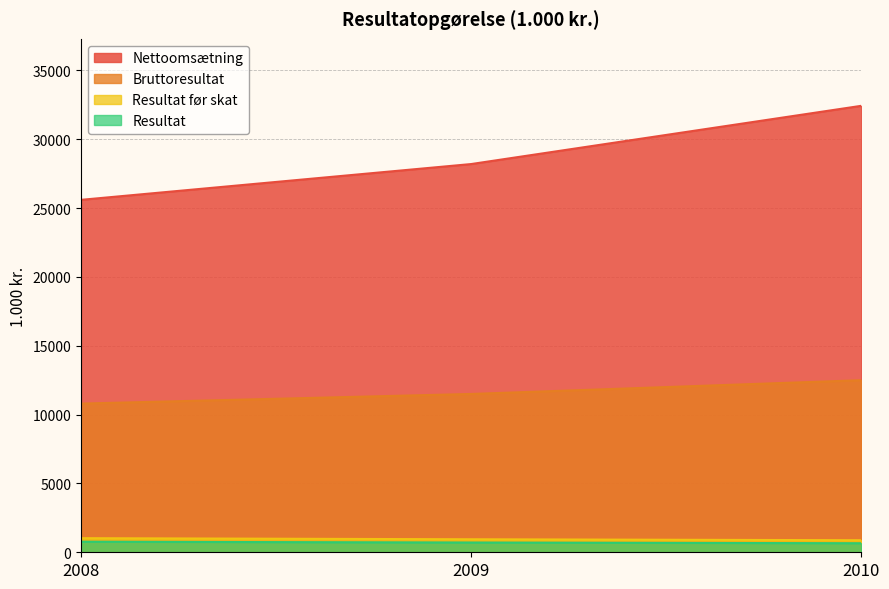

At how many categories does at least one series exceed 31057?

1